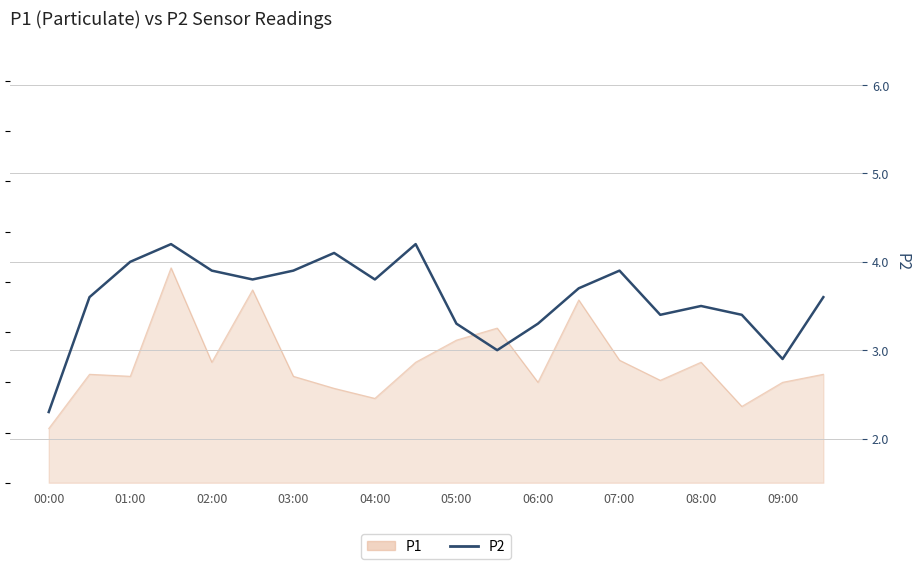

Where is the data nearest to the value 3?

11